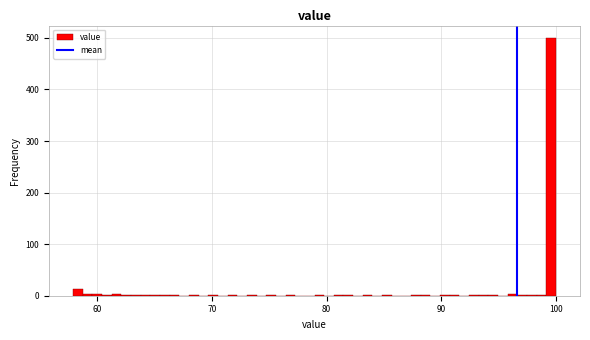

Around what value on the x-axis is the tallest bar? Give the approximate position of its centre, as read against the axis.

100